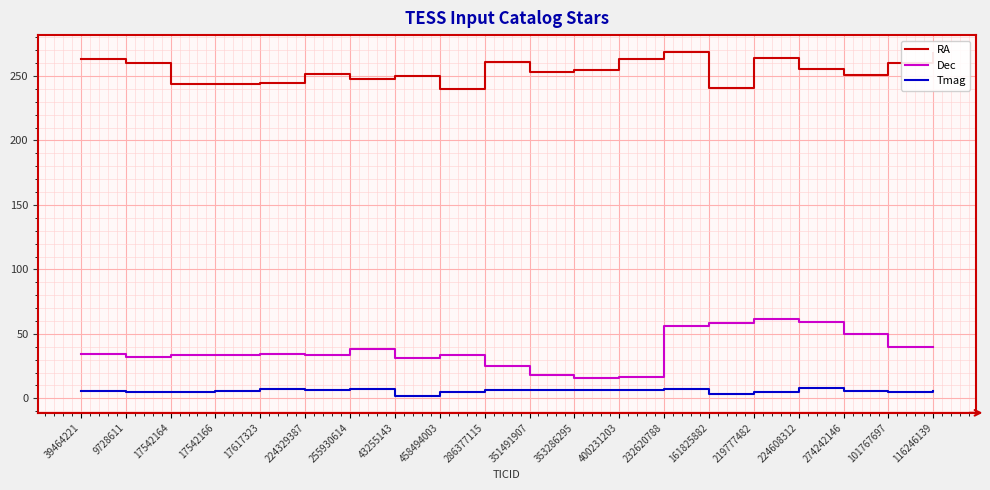

Is it true that Dec equals 31.6 at 43255143?

True